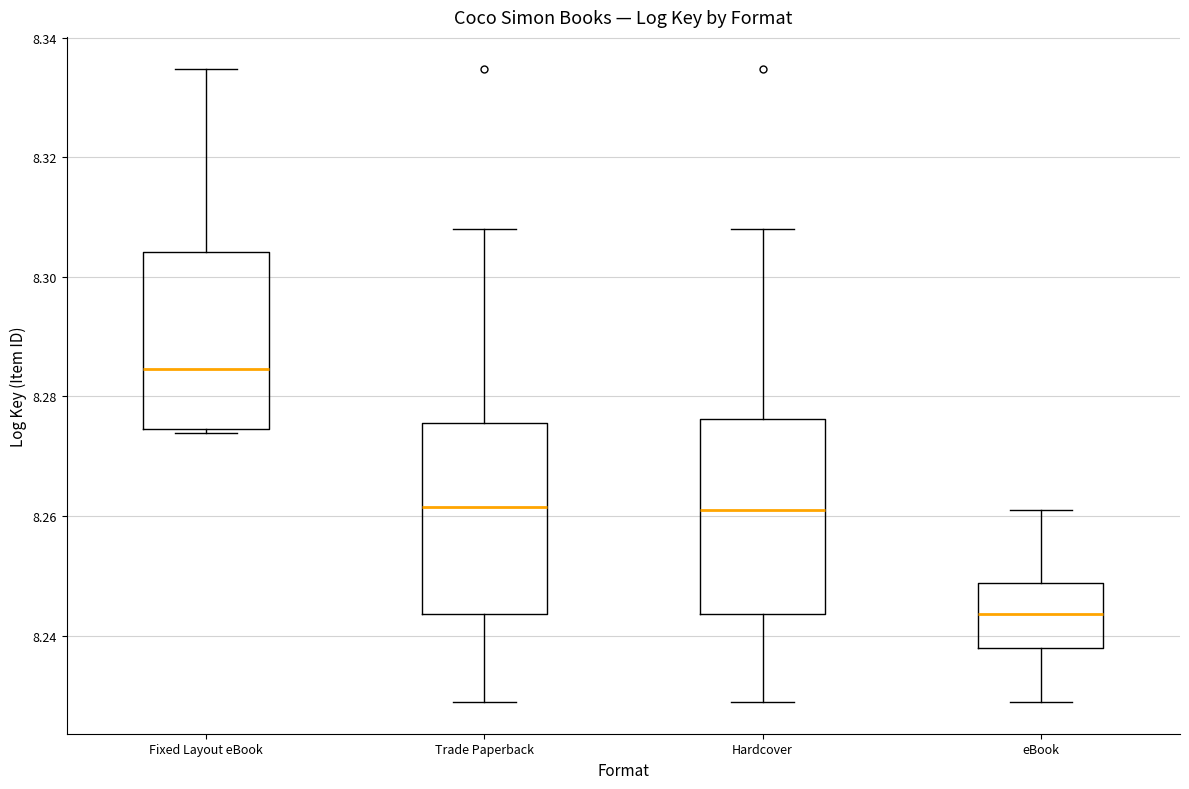

Which box has the highest median line?

Fixed Layout eBook